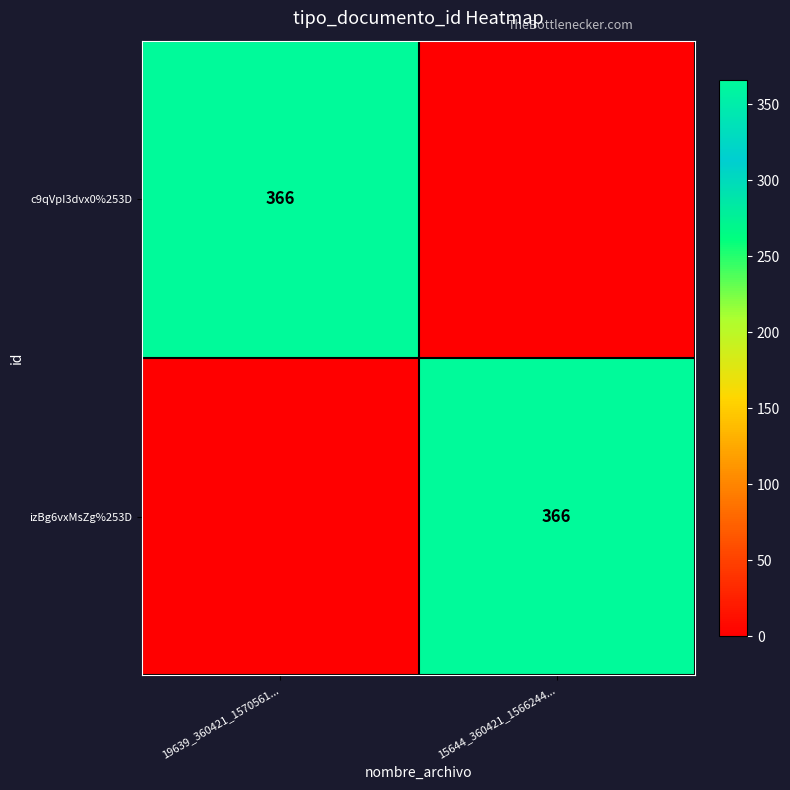

The izBg6vxMsZg%253D series shows 366 at 15644_360421_1566244.... True or false?

True